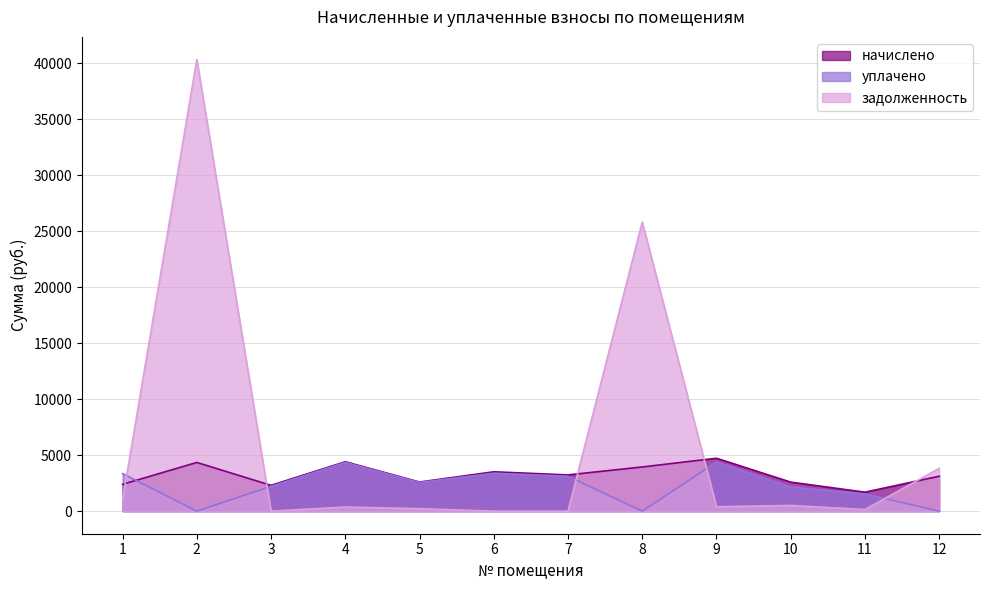

Which category has the highest value in the уплачено series?

9